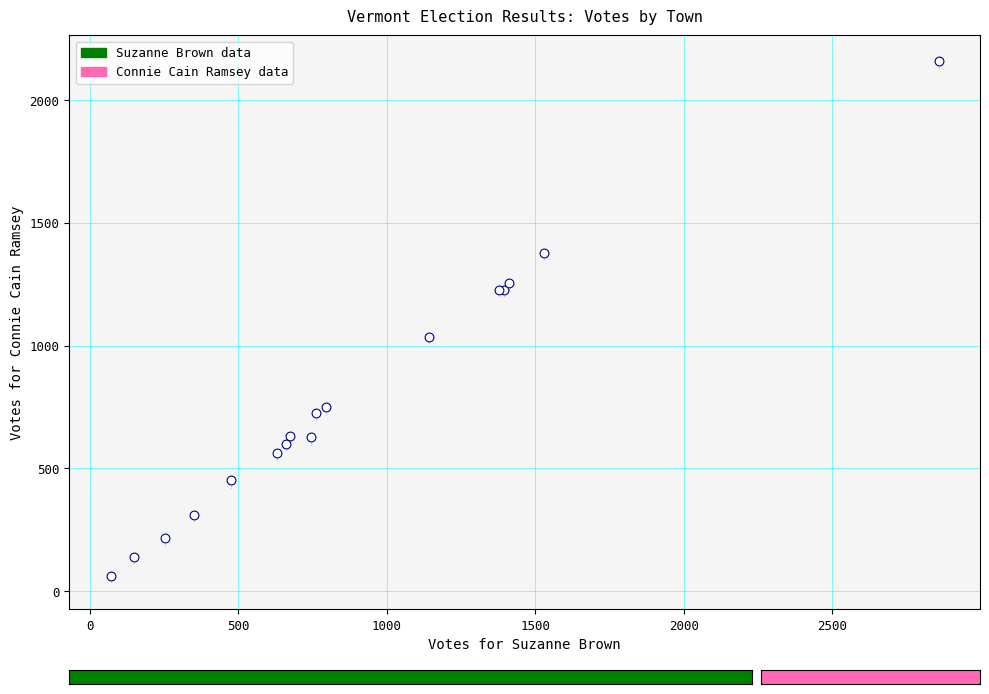

What Y value in the scatter plot is closest to 1110?

1036